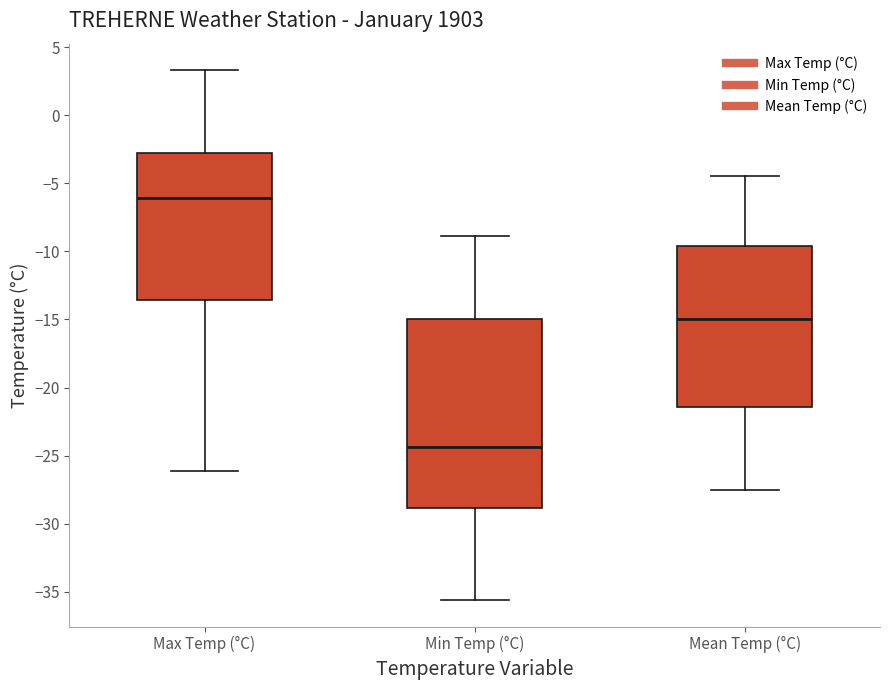

Where does the median line of the box for Mean Temp (°C) sit on the y-axis? The values are not printed on the chart, so give them approximately, as read against the axis.

-15.0